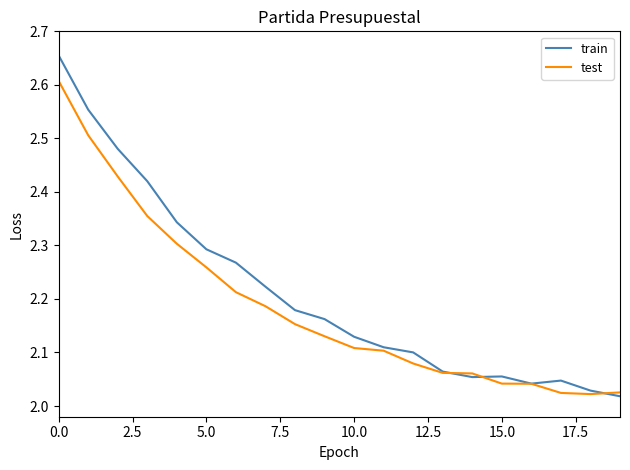

Which series has the largest range (max minus min)?

train